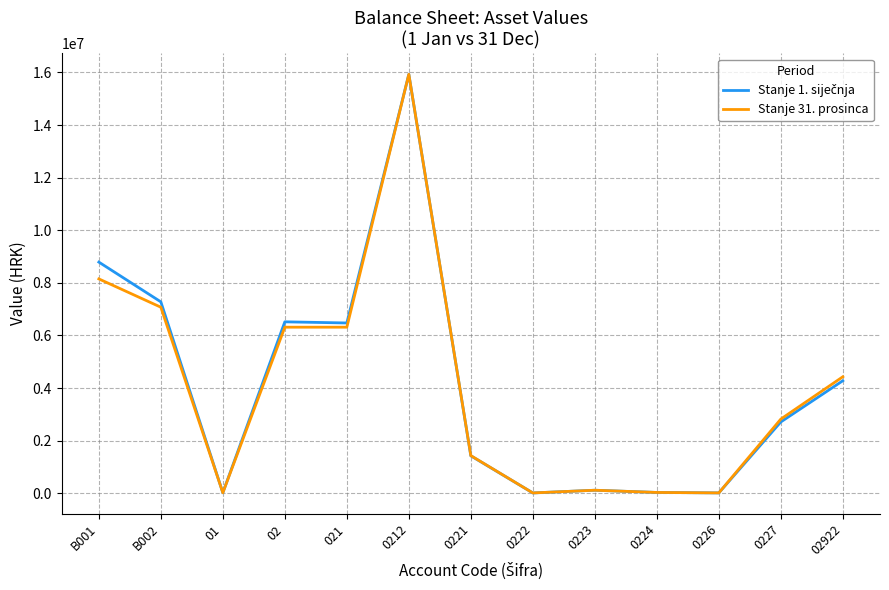

What is the total value across all series at 02?

12835268.1